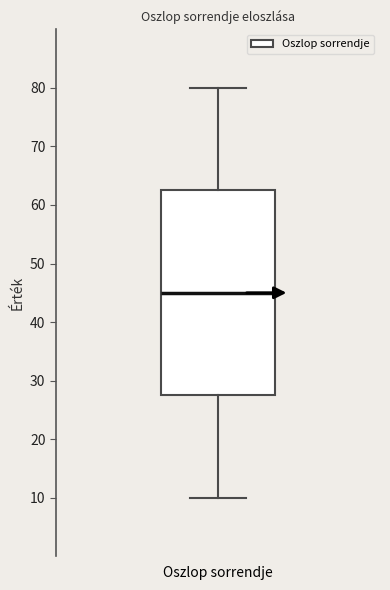

Transcribe this box plot: give where the median line is, the range the box spans, and where the two whiskers end, as read against the y-axis. The values are not printed on the chart, so give them approximately, as read against the axis.

median 45, box 28 to 63, whiskers 10 to 80